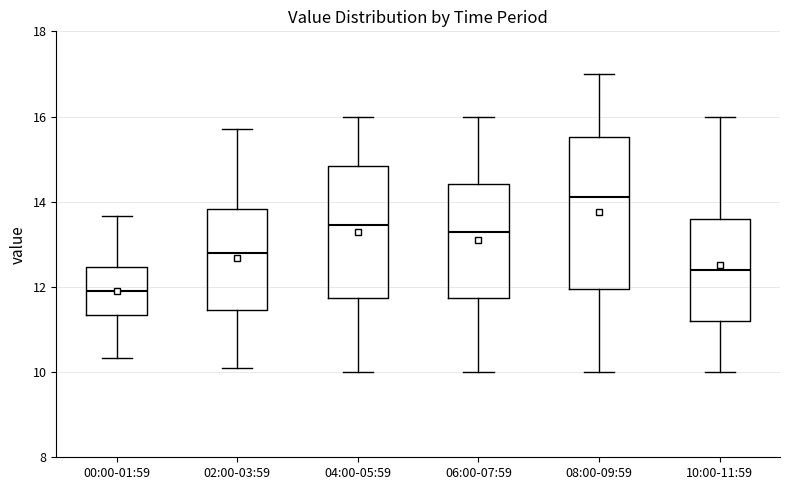

Which box has the lowest median line?

00:00-01:59